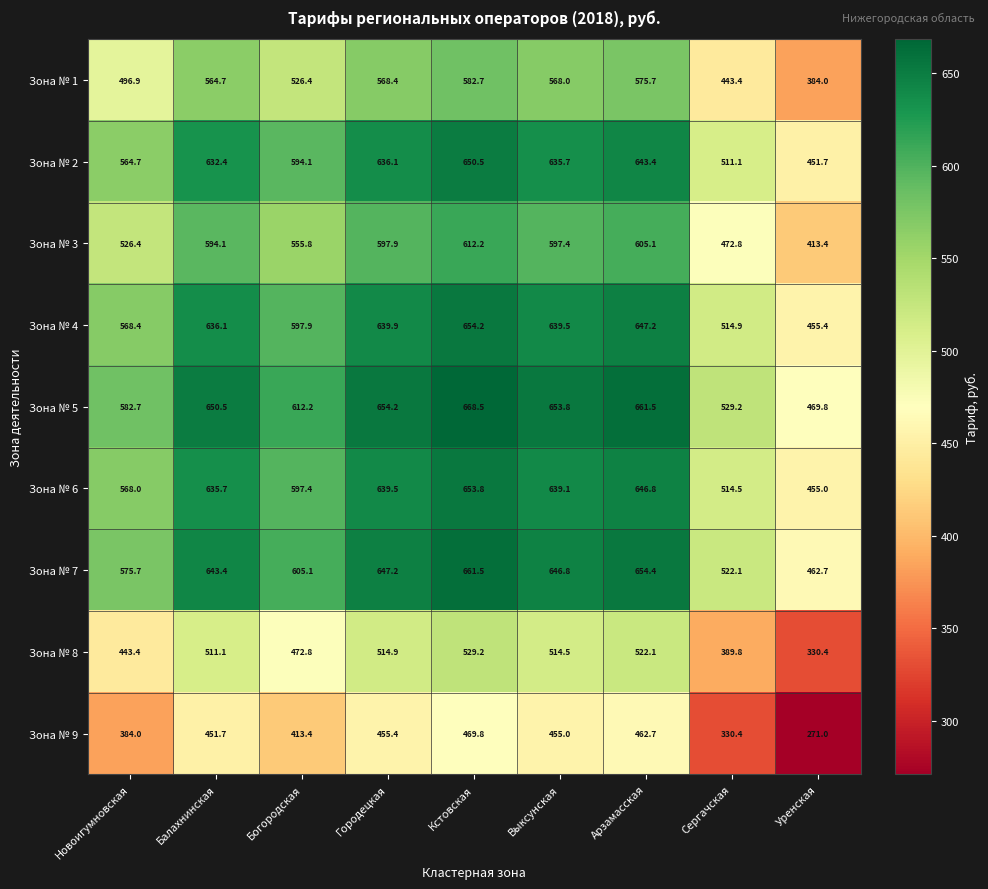

How many data points does each series have?

9